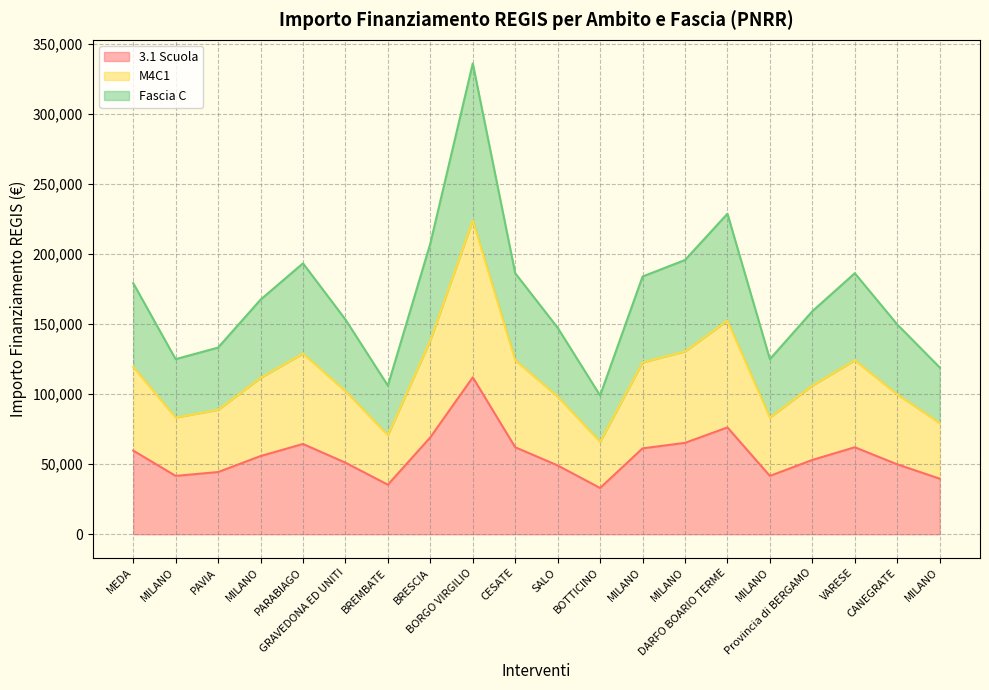

Reading right to left, transcribe all the data shown in this chart.

3.1 Scuola: MILANO=39673.2	CANEGRATE=49886.1	VARESE=62063.0	Provincia di BERGAMO=53028.5	MILANO=41637.2	DARFO BOARIO TERME=76203.9	MILANO=65205.4	MILANO=61277.4	BOTTICINO=32995.5	SALO=49100.5	CESATE=62063.0	BORGO VIRGILIO=111949.1	BRESCIA=69133.5	BREMBATE=35352.3	GRAVEDONA ED UNITI=51064.5	PARABIAGO=64419.8	MILANO=55778.1	PAVIA=44386.8	MILANO=41637.2	MEDA=59706.2
M4C1: MILANO=79346.4	CANEGRATE=99772.2	VARESE=124126.0	Provincia di BERGAMO=106057.0	MILANO=83274.4	DARFO BOARIO TERME=152407.9	MILANO=130410.9	MILANO=122554.8	BOTTICINO=65991.0	SALO=98201.0	CESATE=124126.0	BORGO VIRGILIO=223898.2	BRESCIA=138266.9	BREMBATE=70704.7	GRAVEDONA ED UNITI=102129.0	PARABIAGO=128839.7	MILANO=111556.3	PAVIA=88773.7	MILANO=83274.4	MEDA=119412.4
Fascia C: MILANO=119019.6	CANEGRATE=149658.3	VARESE=186189.0	Provincia di BERGAMO=159085.6	MILANO=124911.6	DARFO BOARIO TERME=228611.8	MILANO=195616.3	MILANO=183832.2	BOTTICINO=98986.6	SALO=147301.4	CESATE=186189.0	BORGO VIRGILIO=335847.3	BRESCIA=207400.4	BREMBATE=106057.0	GRAVEDONA ED UNITI=153193.5	PARABIAGO=193259.5	MILANO=167334.4	PAVIA=133160.5	MILANO=124911.6	MEDA=179118.5